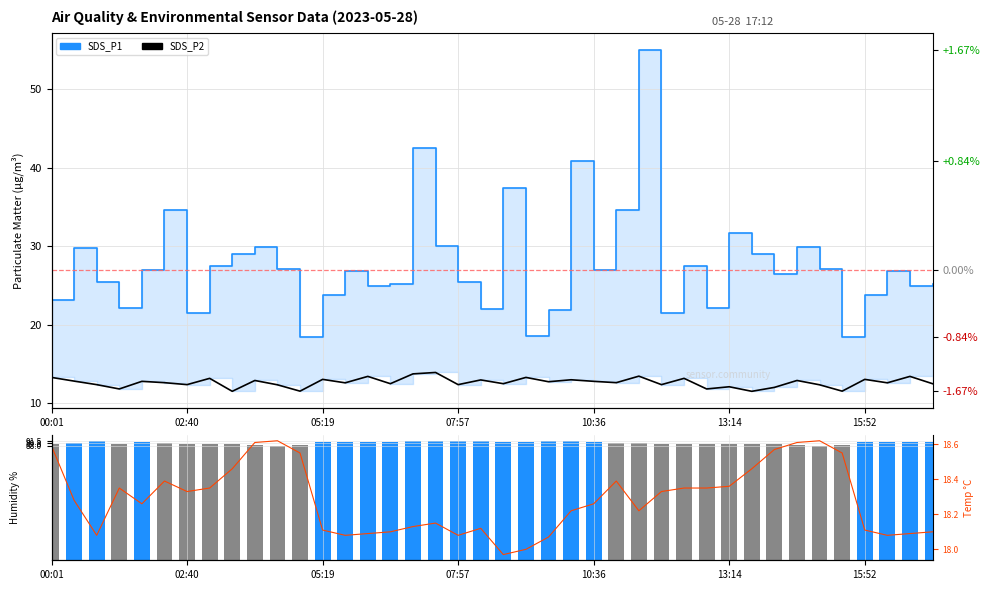

How many values in the SDS_P1 series are below 26?

18